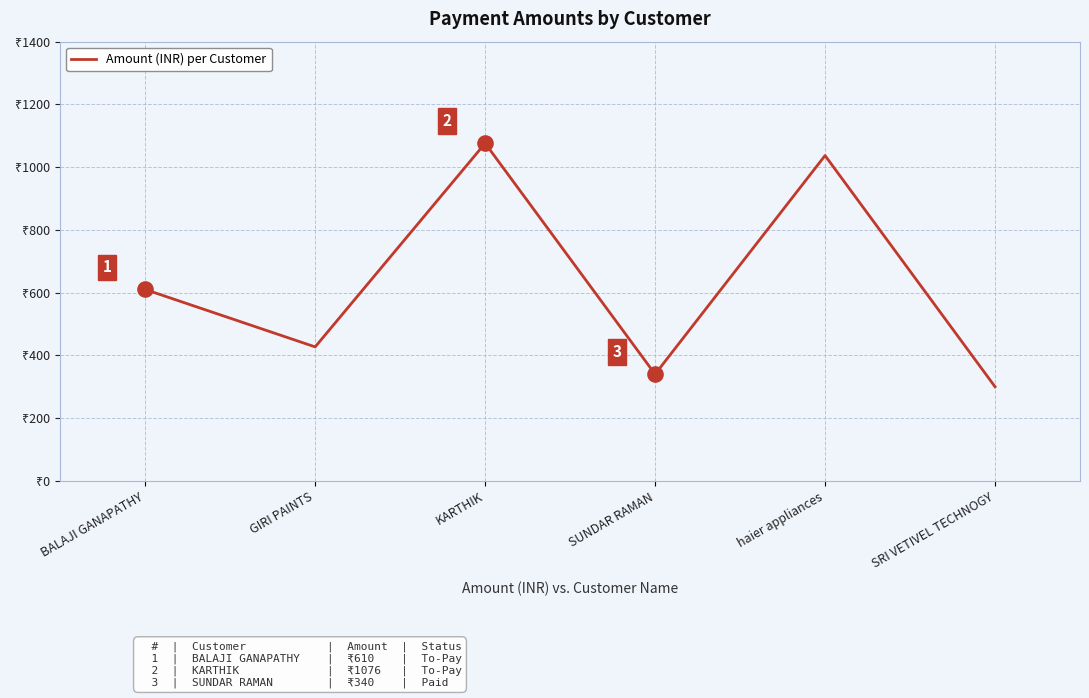

Between SUNDAR RAMAN and SRI VETIVEL TECHNOGY, which is larger?

SUNDAR RAMAN